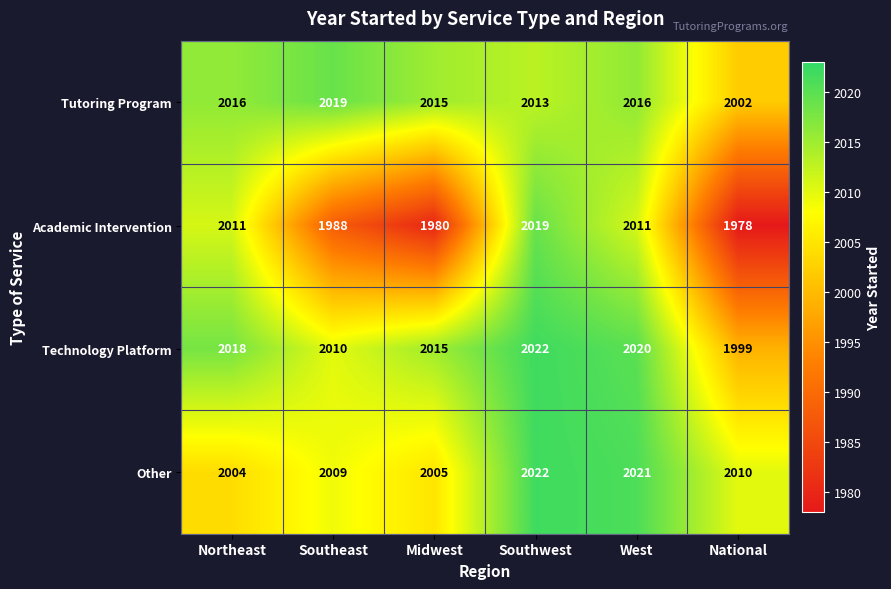

How many series are shown in this chart?

4